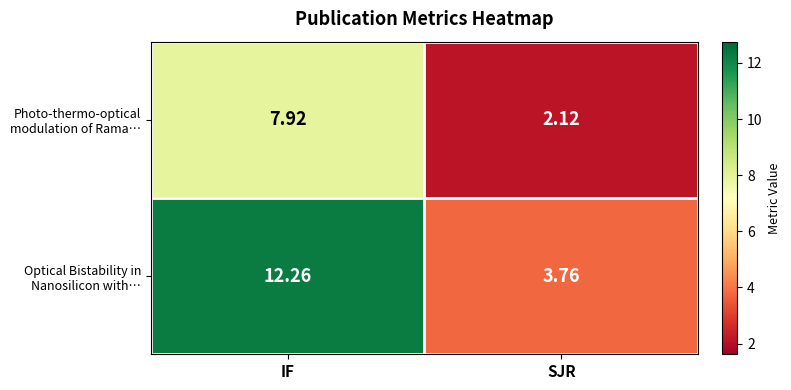

At which category does the chart reach its minimum across all series?

SJR